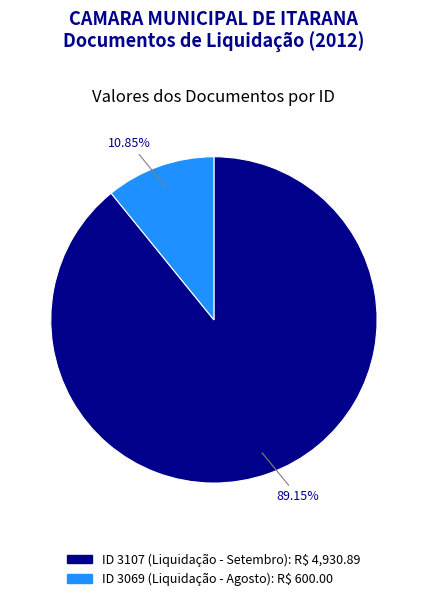

Is there any slice that represents more than half of the pie?

Yes